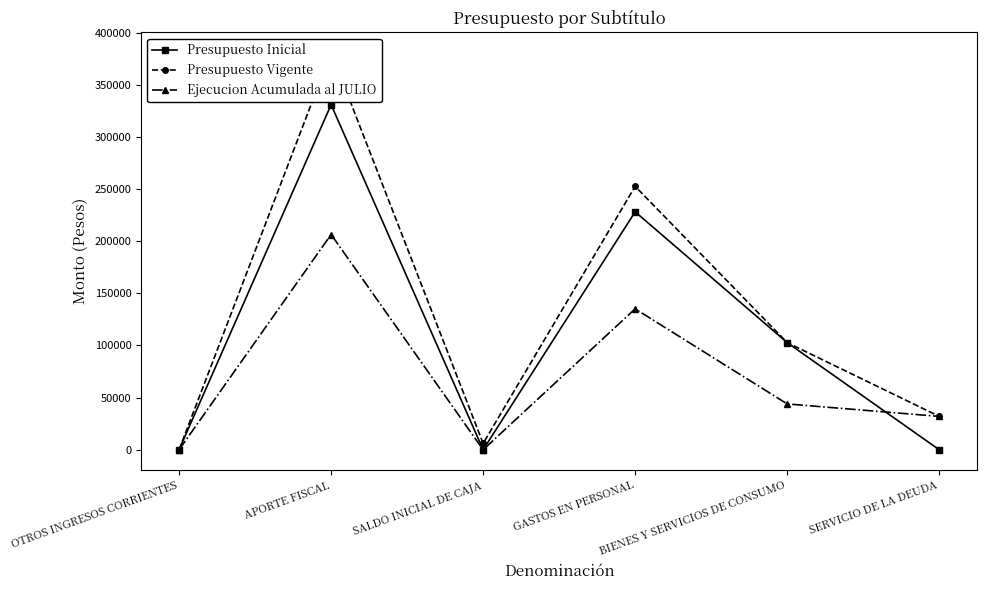

What is the average value of the Presupuesto Inicial series?

110283